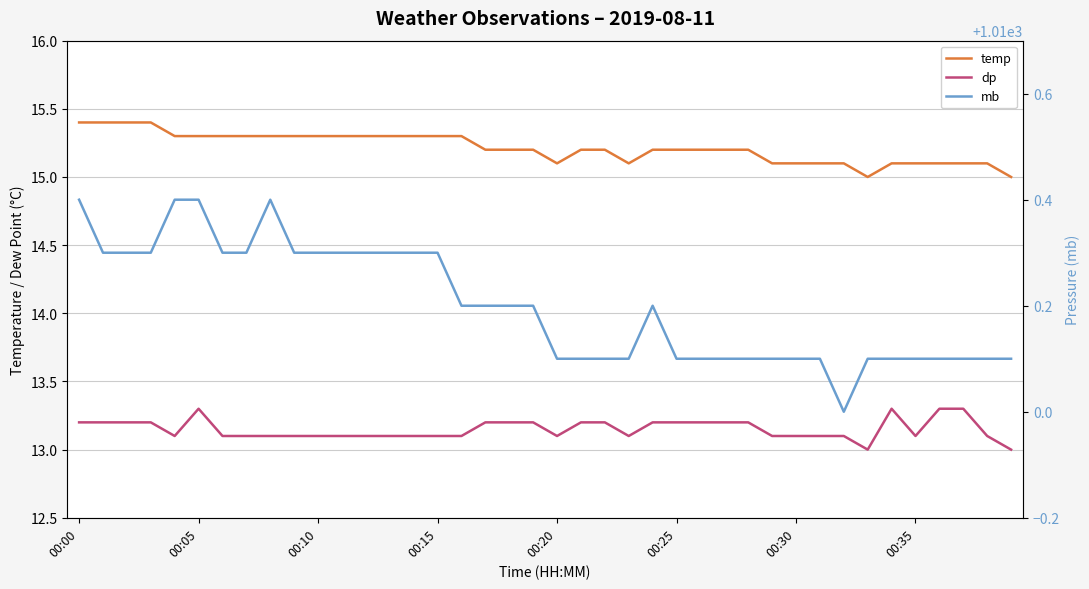

Reading left to right, transcribe all the data shown in this chart.

temp: 15.4	15.4	15.4	15.4	15.3	15.3	15.3	15.3	15.3	15.3	15.3	15.3	15.3	15.3	15.3	15.3	15.3	15.2	15.2	15.2	15.1	15.2	15.2	15.1	15.2	15.2	15.2	15.2	15.2	15.1	15.1	15.1	15.1	15.0	15.1	15.1	15.1	15.1	15.1	15.0
dp: 13.2	13.2	13.2	13.2	13.1	13.3	13.1	13.1	13.1	13.1	13.1	13.1	13.1	13.1	13.1	13.1	13.1	13.2	13.2	13.2	13.1	13.2	13.2	13.1	13.2	13.2	13.2	13.2	13.2	13.1	13.1	13.1	13.1	13.0	13.3	13.1	13.3	13.3	13.1	13.0
mb: 1010.4	1010.3	1010.3	1010.3	1010.4	1010.4	1010.3	1010.3	1010.4	1010.3	1010.3	1010.3	1010.3	1010.3	1010.3	1010.3	1010.2	1010.2	1010.2	1010.2	1010.1	1010.1	1010.1	1010.1	1010.2	1010.1	1010.1	1010.1	1010.1	1010.1	1010.1	1010.1	1010.0	1010.1	1010.1	1010.1	1010.1	1010.1	1010.1	1010.1